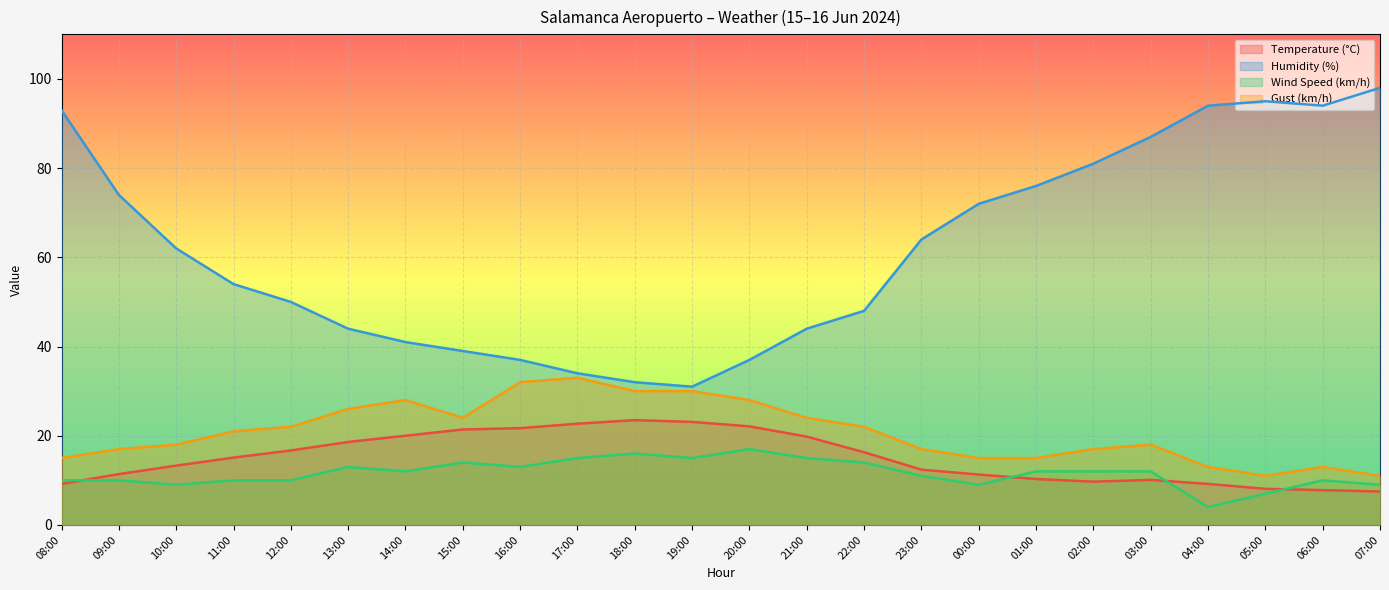

Where is the first local maximum for Humidity (%)?

05:00